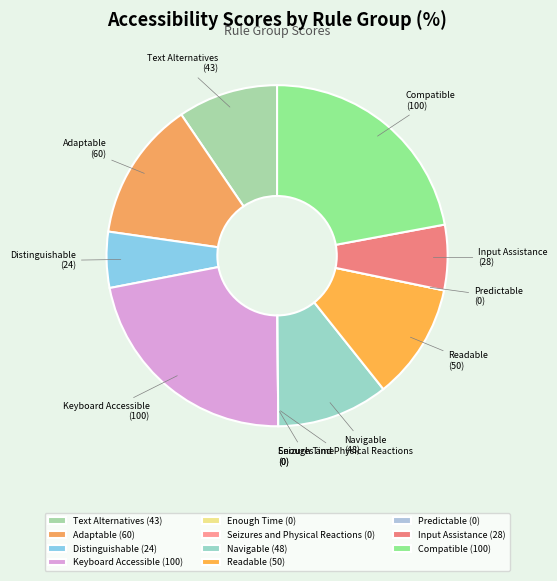

Do Distinguishable and Adaptable together represent more than half of the pie?

No